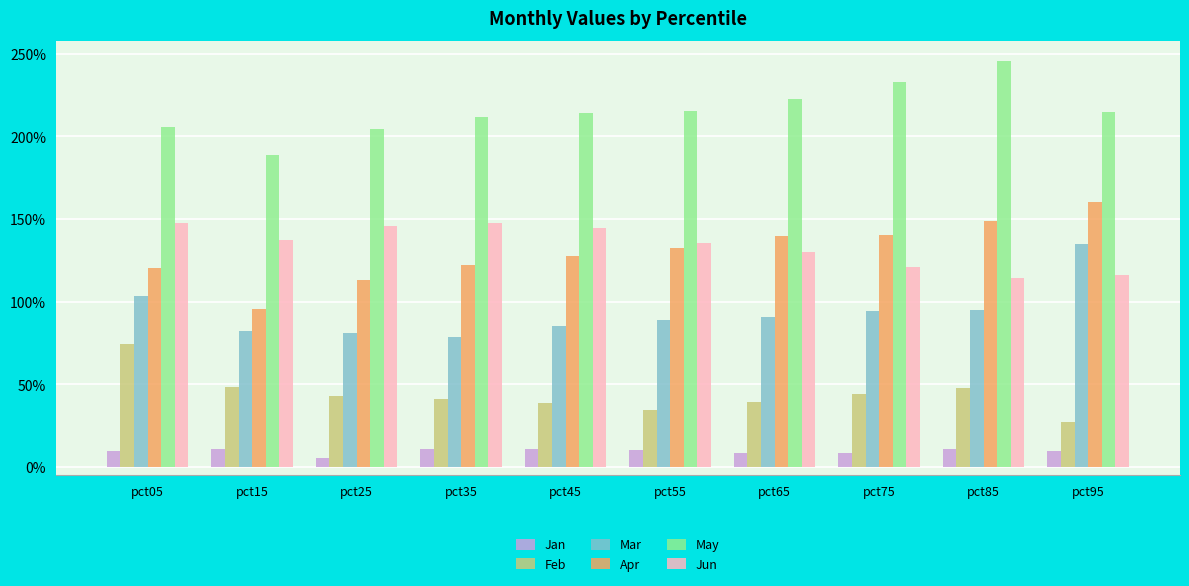

What is the difference between the Jun values at pct15 and pct65?

0.1